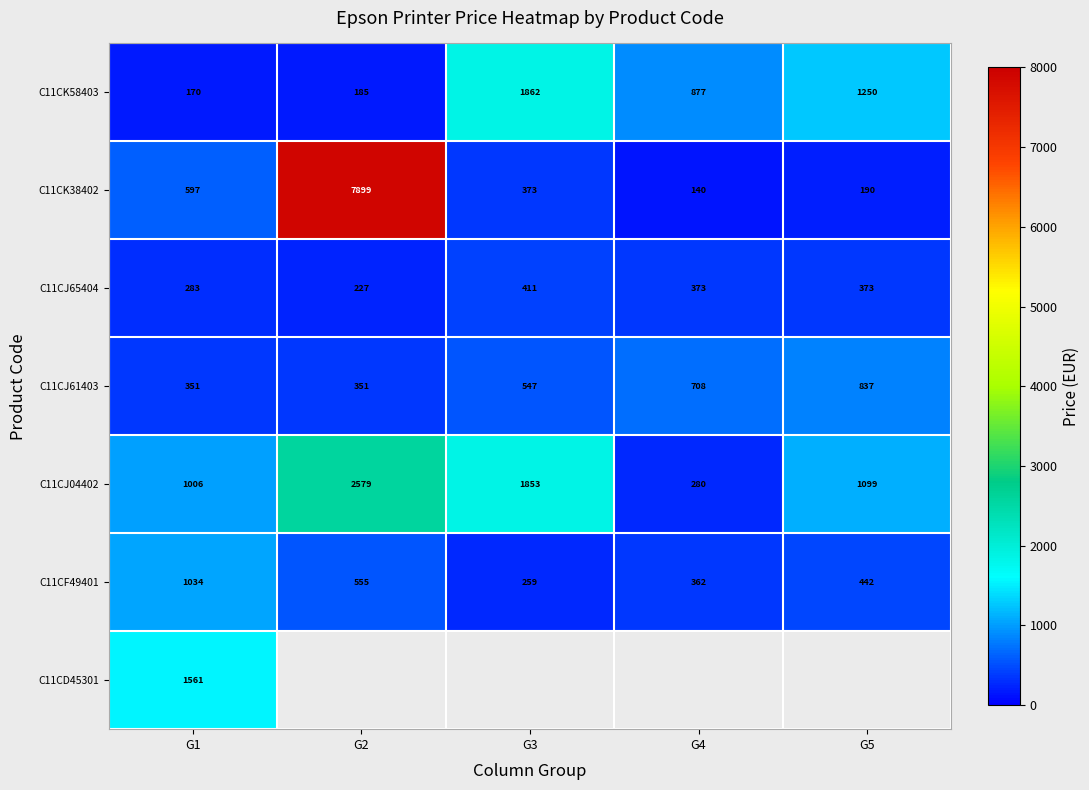

What is the difference between the highest and lowest values at G5?

1060.4